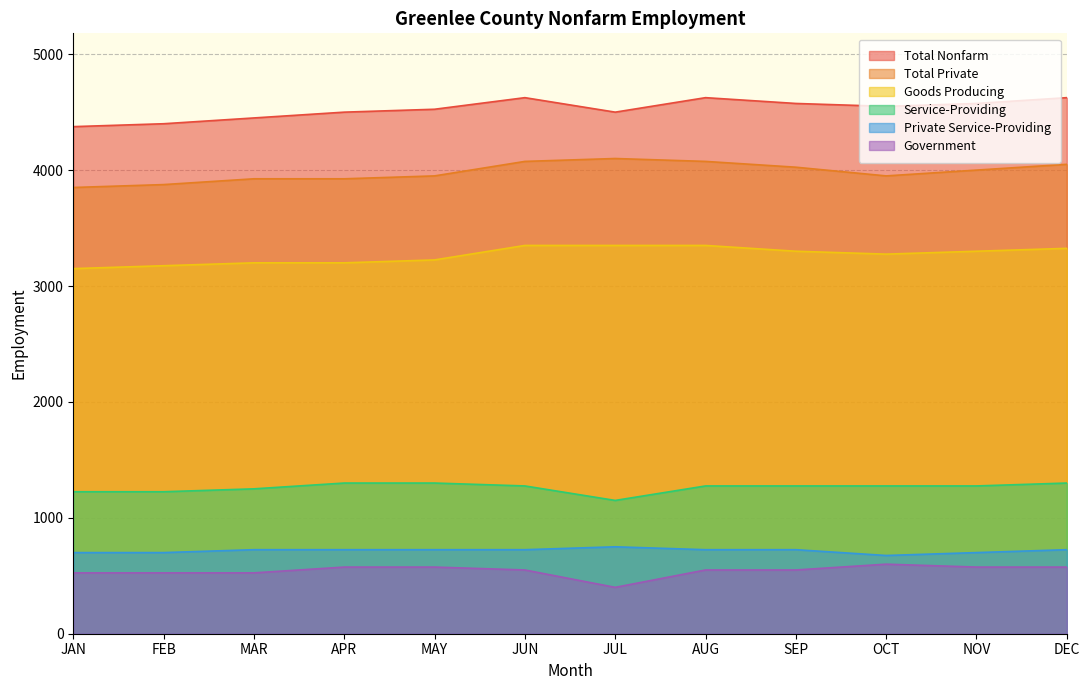

What are all the series names shown in the legend?

Total Nonfarm, Total Private, Goods Producing, Service-Providing, Private Service-Providing, Government